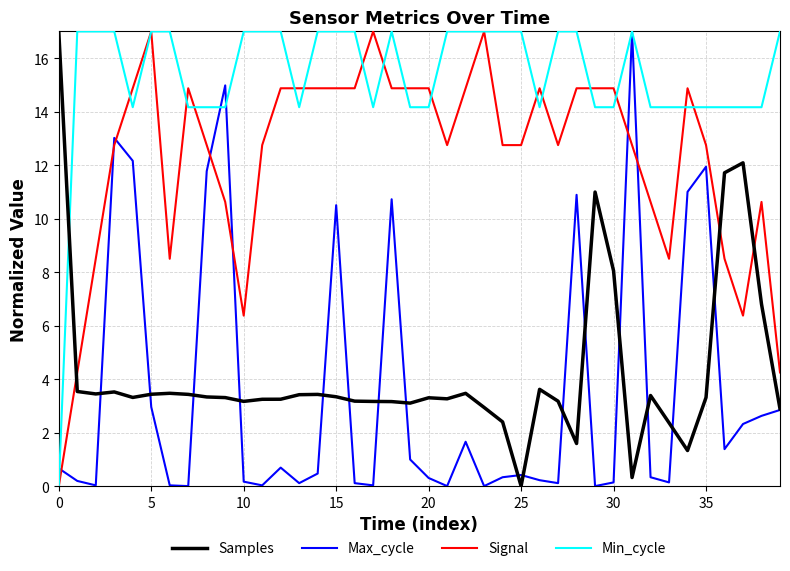

Which series has the largest total across all categories?

Min_cycle